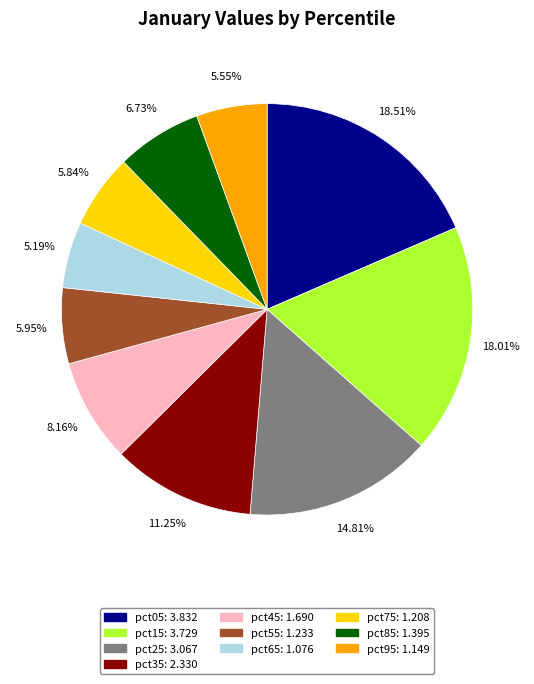

Which has a higher value, pct75 or pct05?

pct05